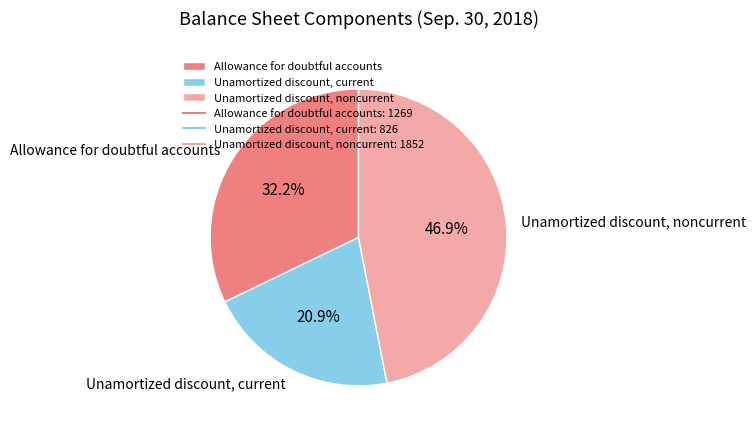

What percentage do Unamortized discount, noncurrent and Allowance for doubtful accounts together represent?

79.1%